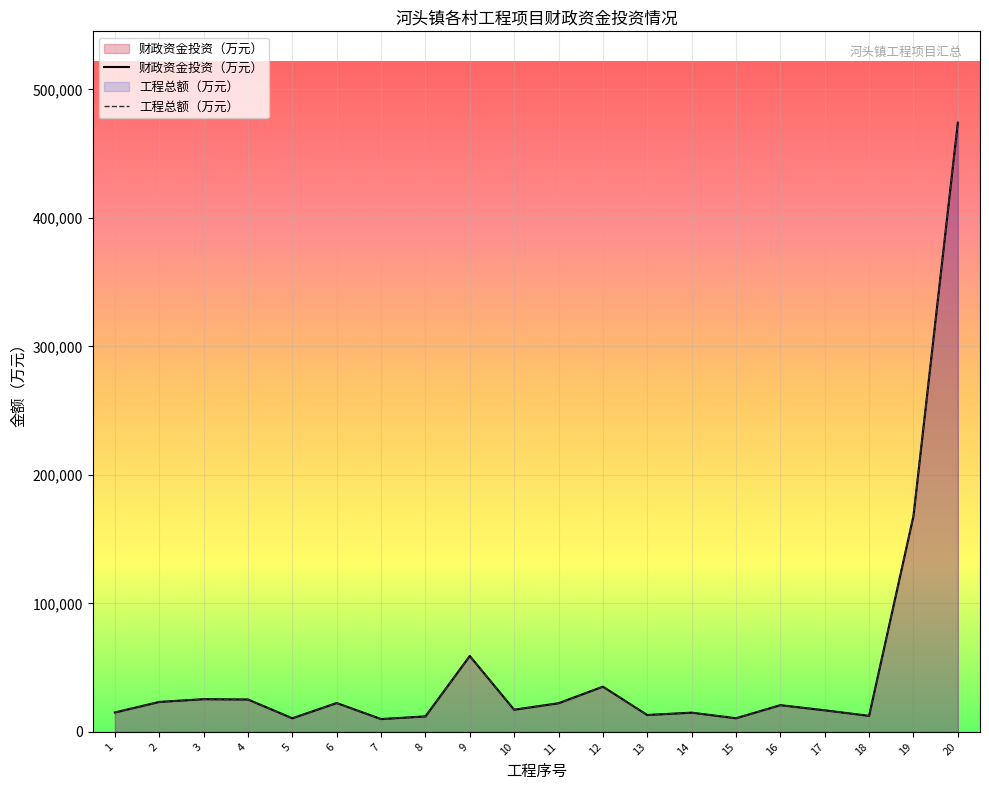

True or false: 工程总额（万元） has a value of 28750.8 at 16.

False